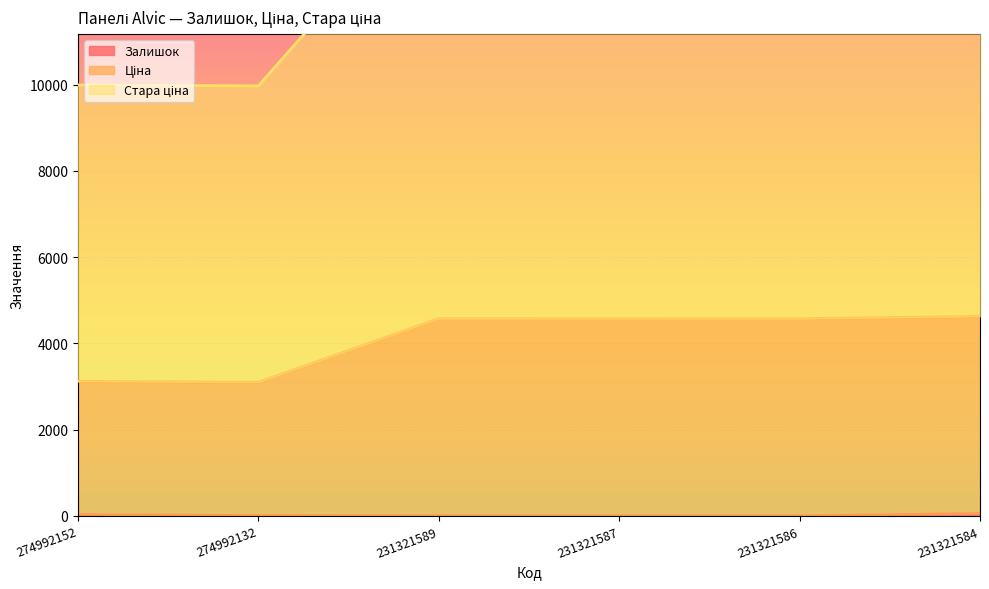

Is it true that Залишок equals 1.0 at 231321586?

True